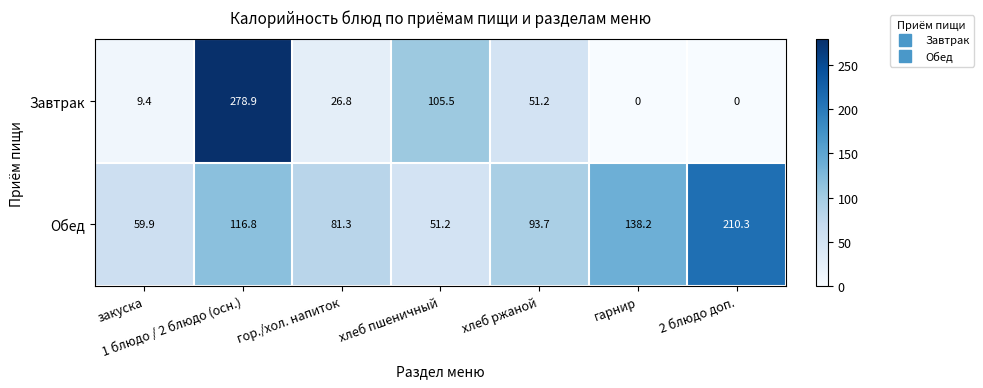

List the series in order of their overall mean, highest first.

Обед, Завтрак